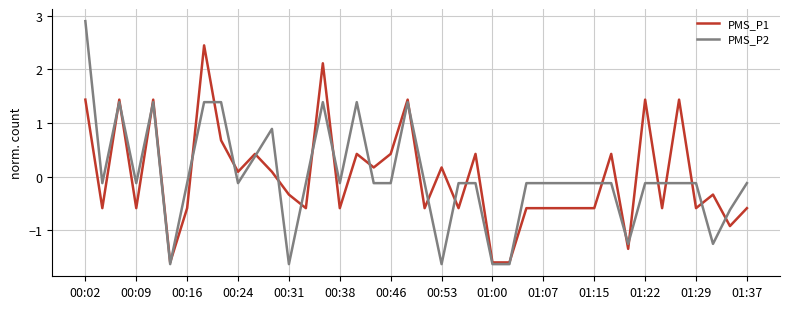

Reading left to right, extract all data points from this chart.

PMS_P1: 1.4	-0.6	1.4	-0.6	1.4	-1.6	-0.6	2.4	0.7	0.1	0.4	0.1	-0.3	-0.6	2.1	-0.6	0.4	0.2	0.4	1.4	-0.6	0.2	-0.6	0.4	-1.6	-1.6	-0.6	-0.6	-0.6	-0.6	-0.6	0.4	-1.3	1.4	-0.6	1.4	-0.6	-0.3	-0.9	-0.6
PMS_P2: 2.9	-0.1	1.4	-0.1	1.4	-1.6	-0.1	1.4	1.4	-0.1	0.4	0.9	-1.6	-0.1	1.4	-0.1	1.4	-0.1	-0.1	1.4	-0.1	-1.6	-0.1	-0.1	-1.6	-1.6	-0.1	-0.1	-0.1	-0.1	-0.1	-0.1	-1.3	-0.1	-0.1	-0.1	-0.1	-1.3	-0.6	-0.1